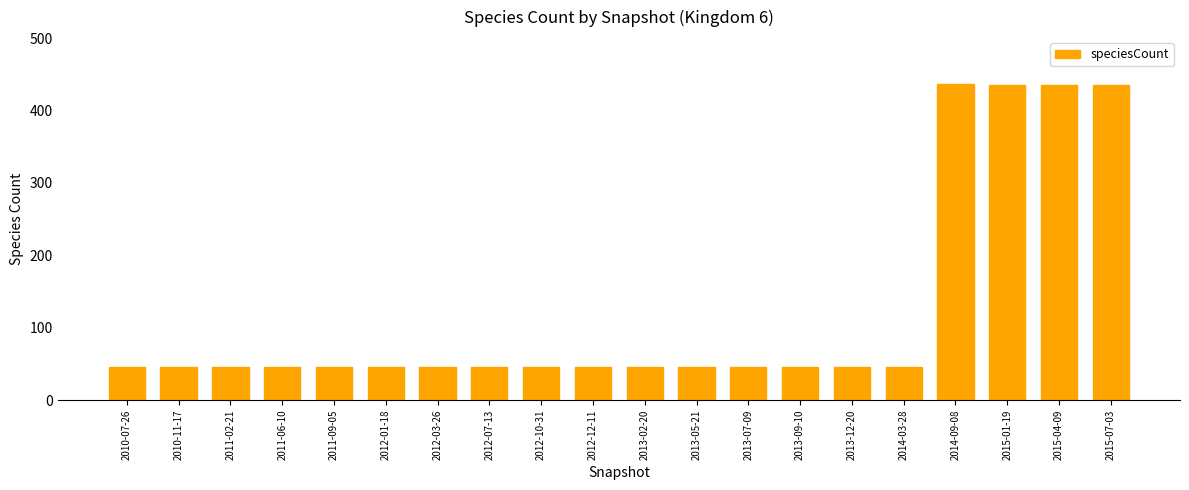

What is the label of the 3rd bar from the right?

2015-01-19